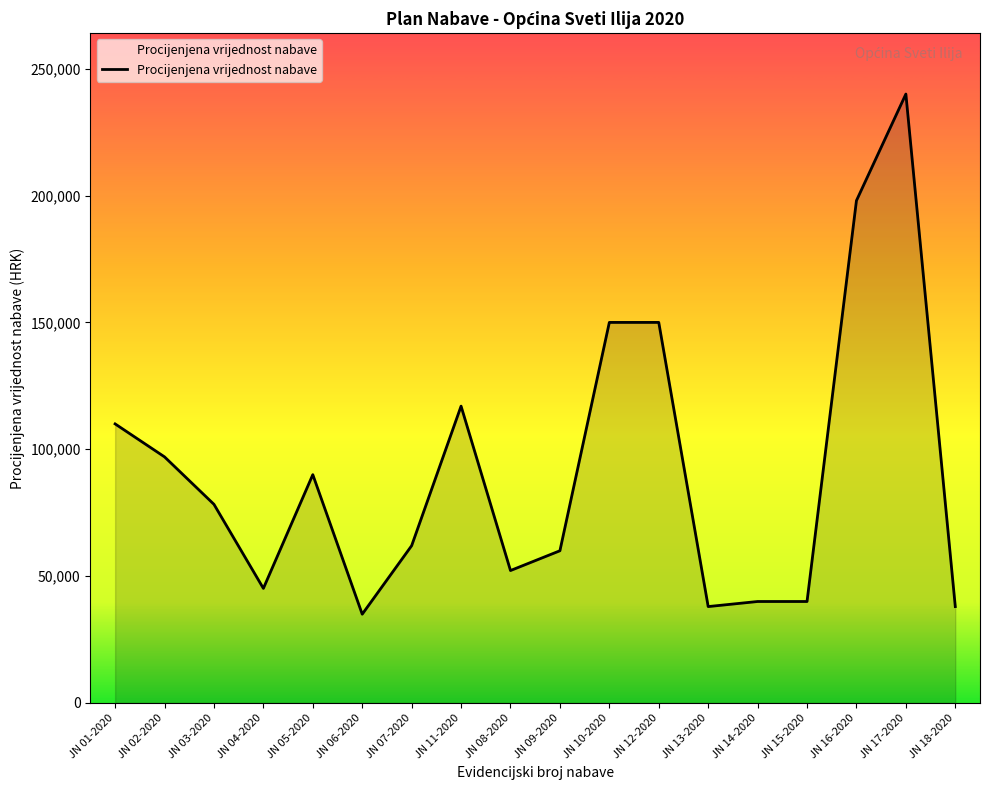

What is the difference between the values at JN 17-2020 and JN 10-2020?

90000.0